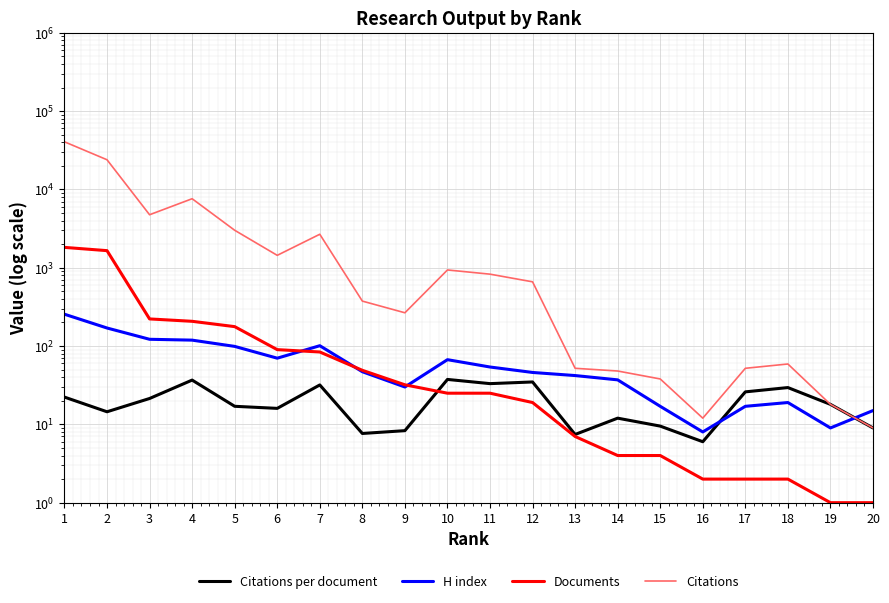

Count the number of categories in the chart.

20